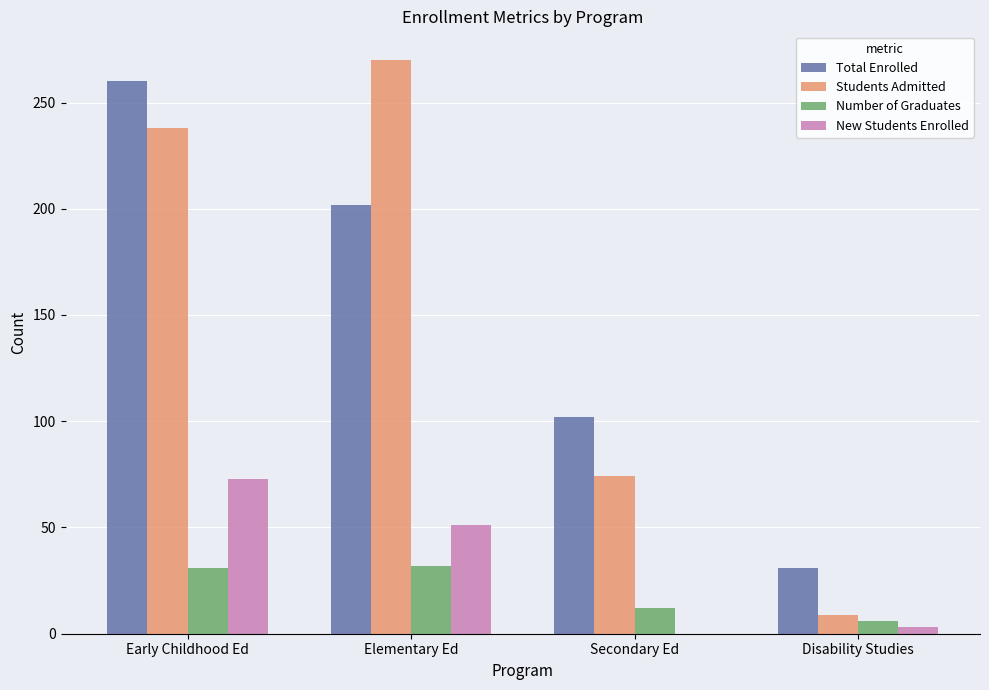

Is it true that Students Admitted equals 381 at Early Childhood Ed?

False